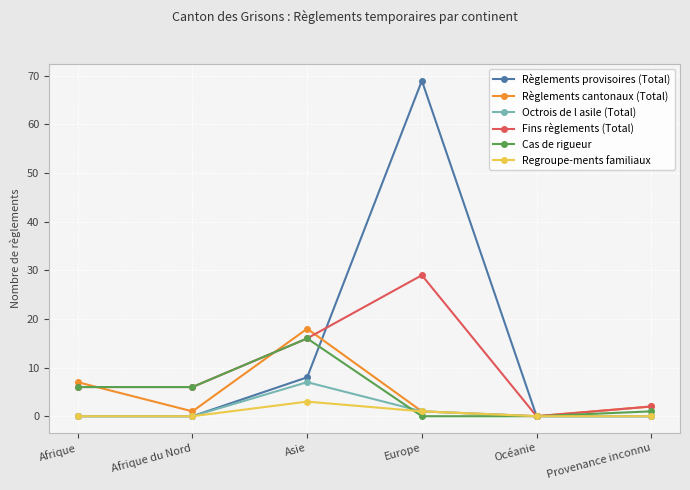

The Fins règlements (Total) series shows 2 at Provenance inconnu. True or false?

True